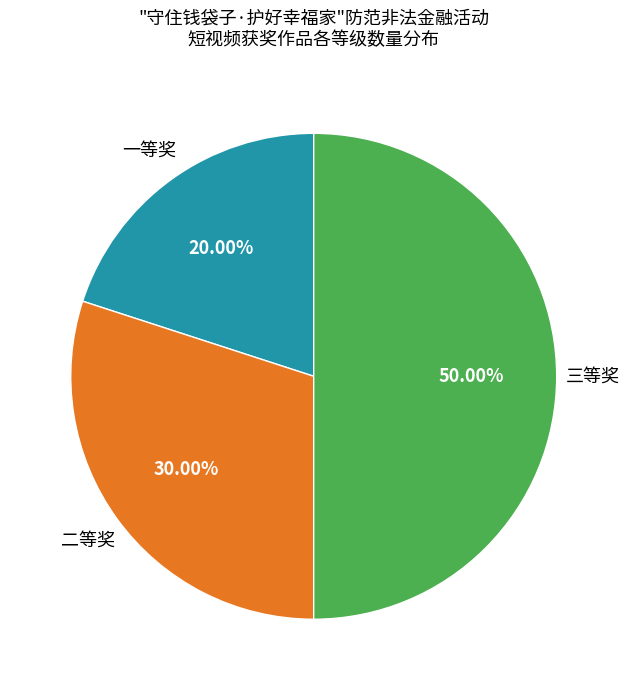

The 一等奖 slice represents 13% of the pie. True or false?

False